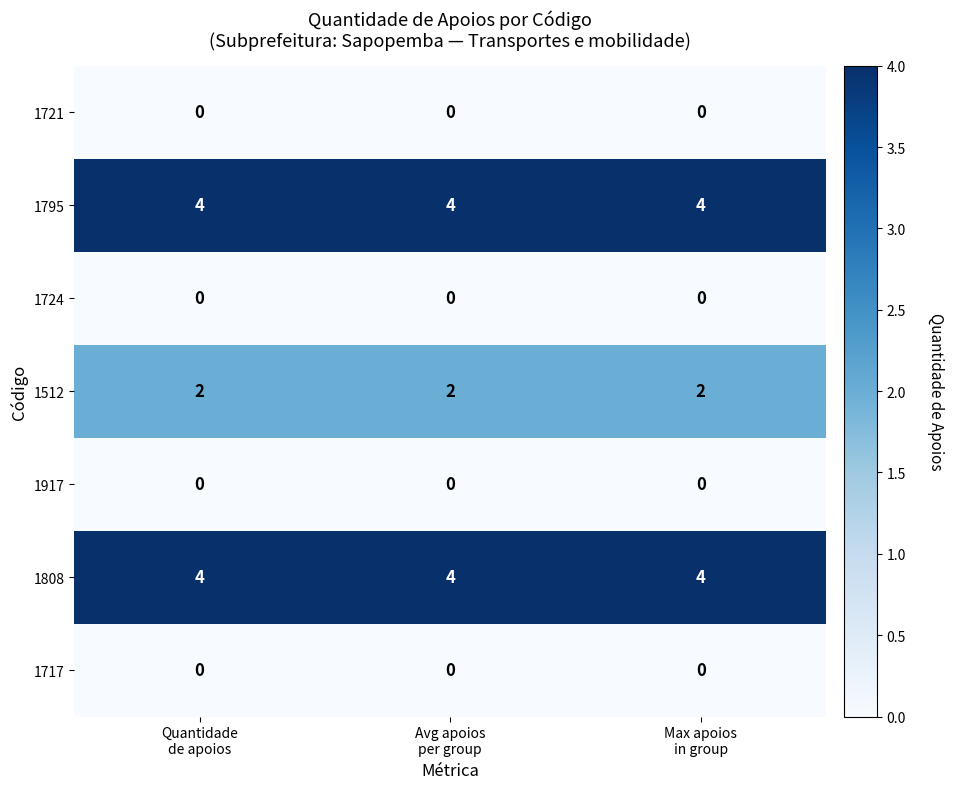

At how many categories does at least one series exceed 1?

3